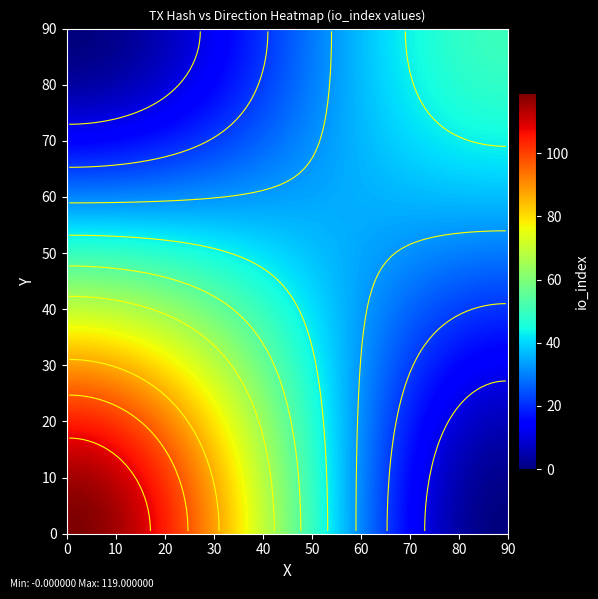

Which has a higher value, io_index or direction?

io_index